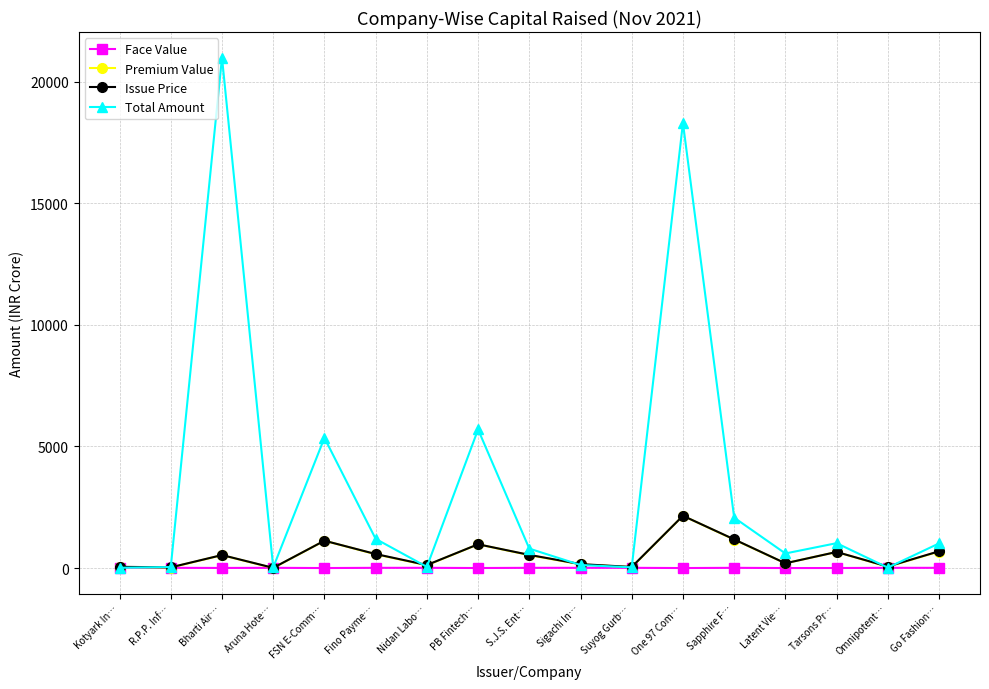

At which label is Total Amount closest to 10499?

PB Fintech…